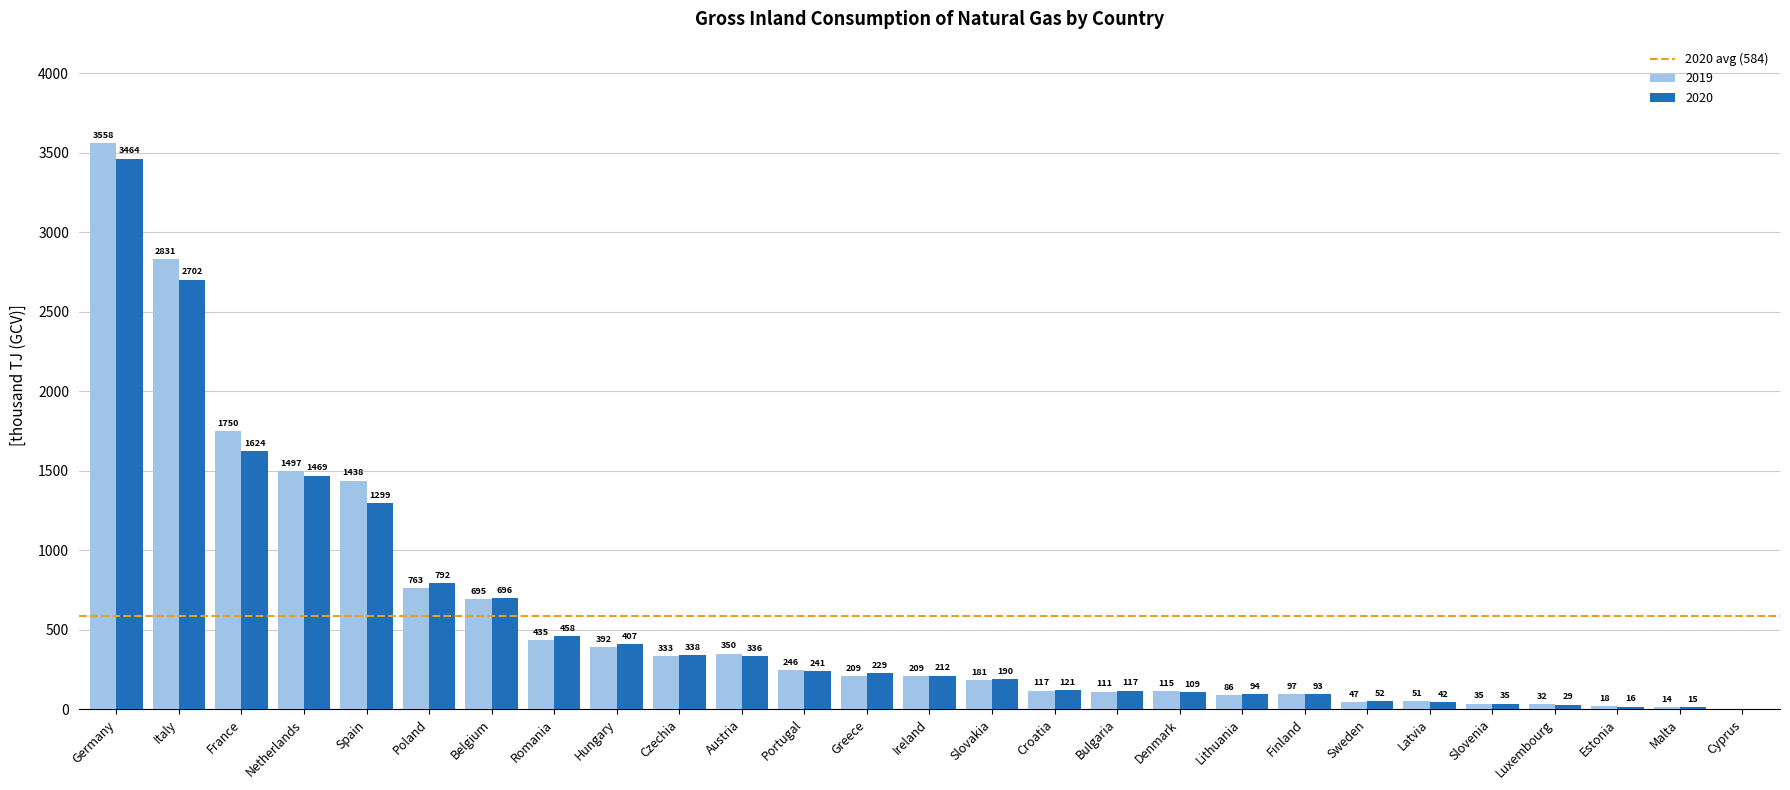

At which label does 2020 reach its peak?

Germany